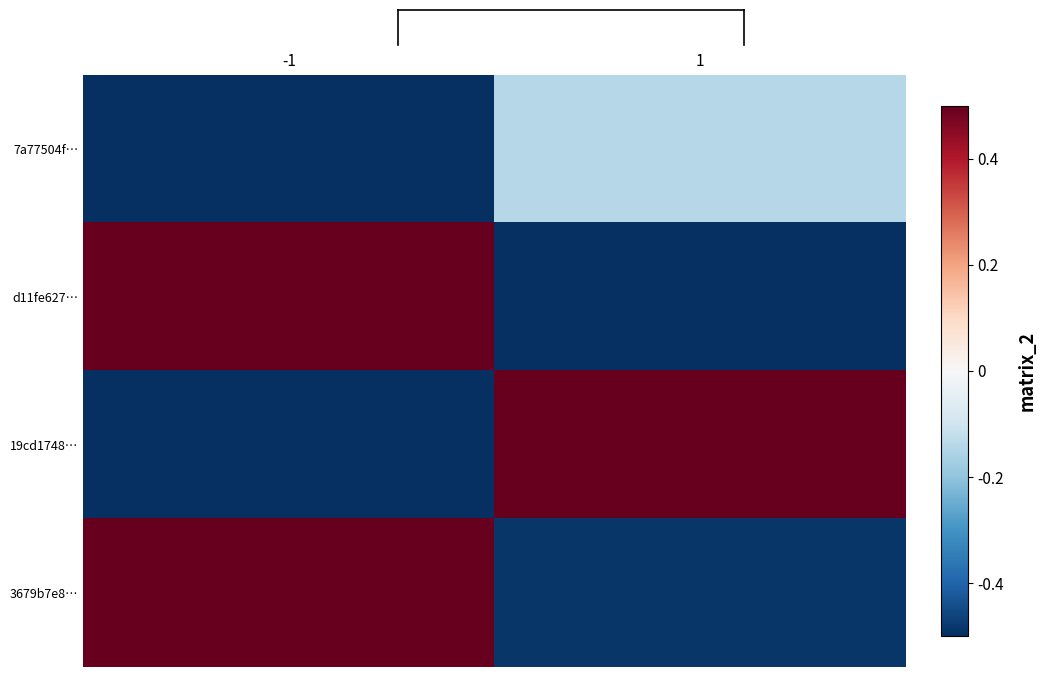

What is the difference between the highest and lowest values at -1?

1.0